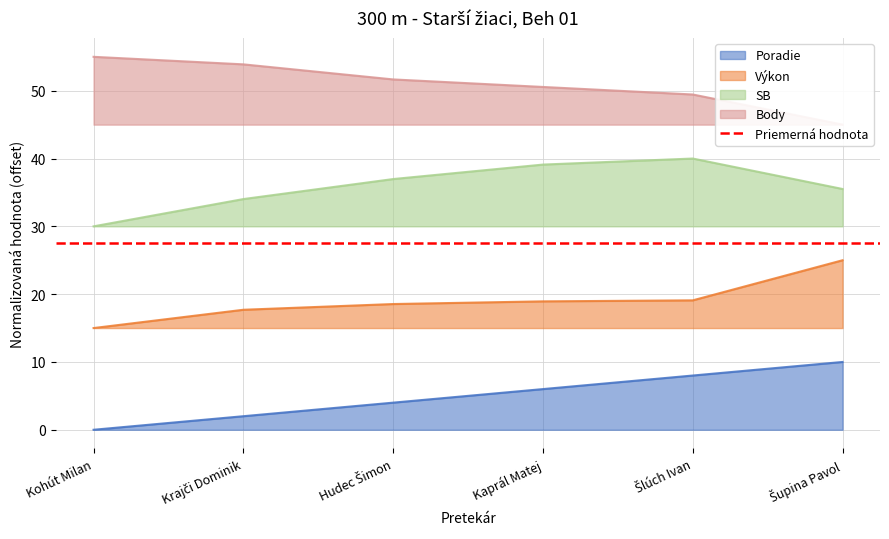

True or false: Body has a value of 45.0 at Šupina Pavol.

True